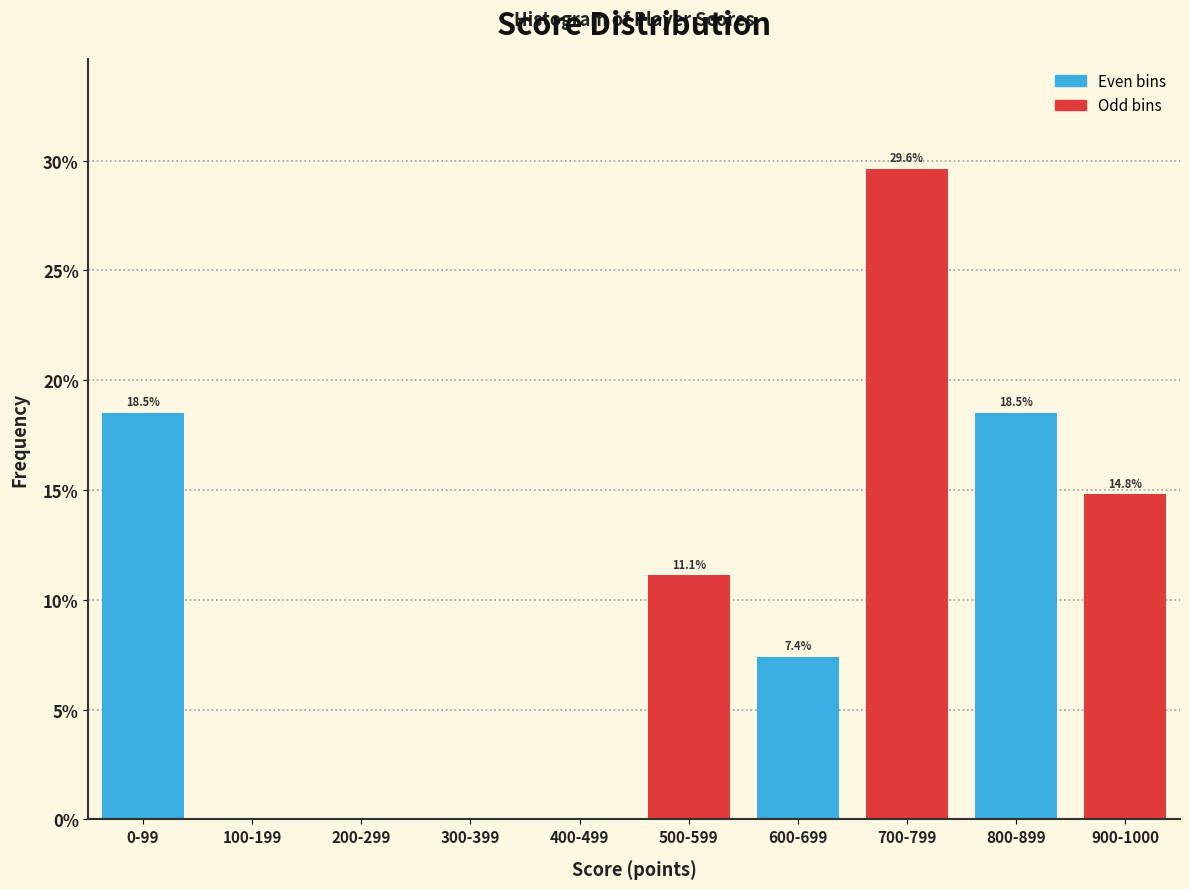

Reading left to right, transcribe all the data shown in this chart.

0-99=18.5	100-199=0.0	200-299=0.0	300-399=0.0	400-499=0.0	500-599=11.1	600-699=7.4	700-799=29.6	800-899=18.5	900-1000=14.8